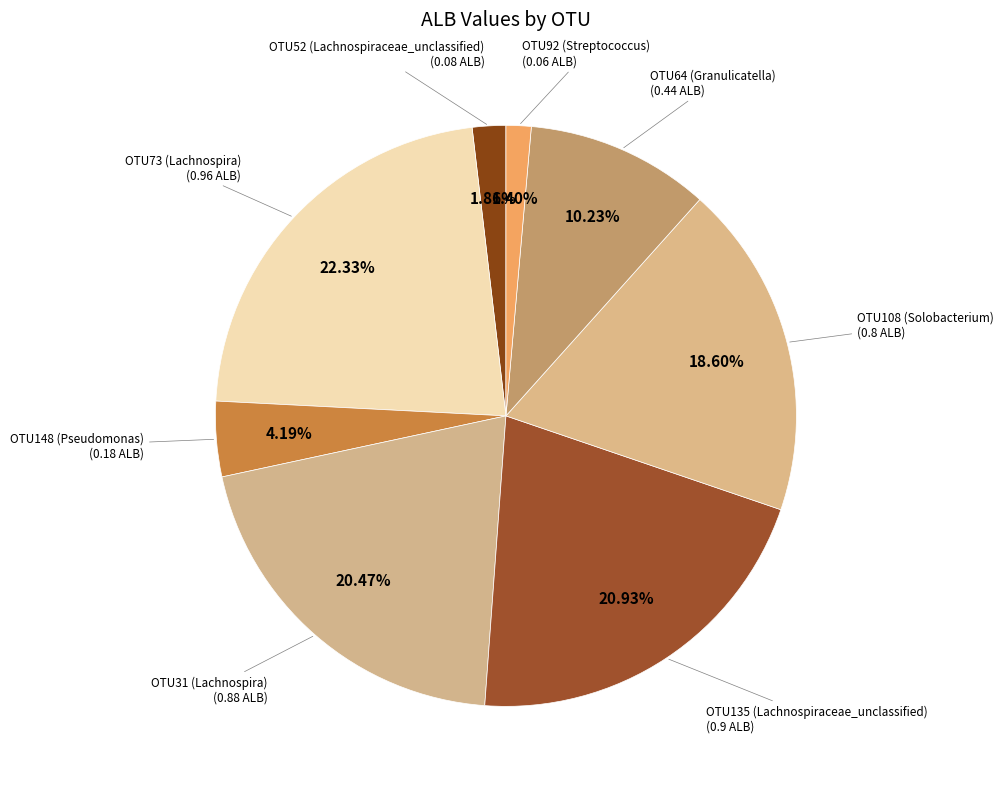

What is the largest slice in the pie chart?

OTU73 (Lachnospira)